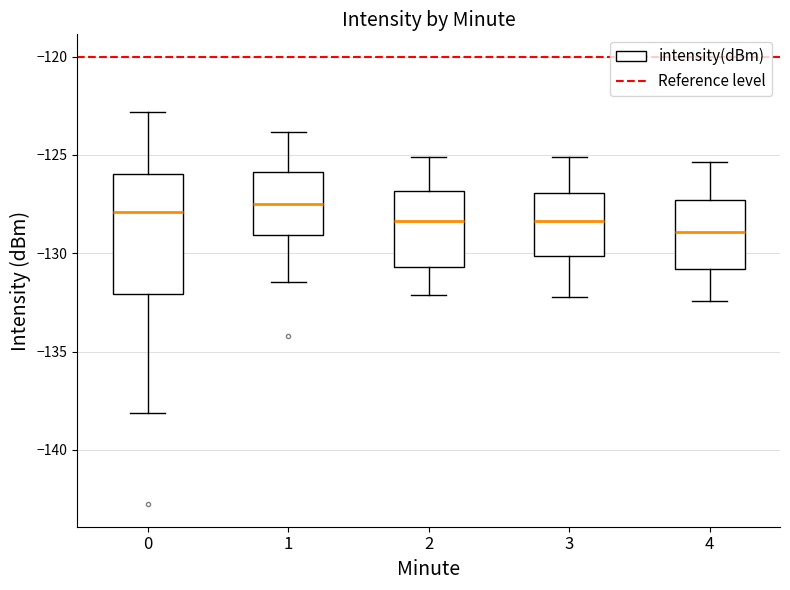

Reading left to right, transcribe this box plot: for each box, give where its median line is, the range the box spans, and where its two whiskers end, as read against the y-axis. The values are not printed on the chart, so give them approximately, as read against the axis.

0: median -128.0, box -132.0 to -126.0, whiskers -138.0 to -123.0
1: median -127.5, box -129.0 to -126.0, whiskers -131.5 to -124.0
2: median -128.5, box -130.5 to -127.0, whiskers -132.0 to -125.0
3: median -128.5, box -130.0 to -127.0, whiskers -132.0 to -125.0
4: median -129.0, box -131.0 to -127.5, whiskers -132.5 to -125.5